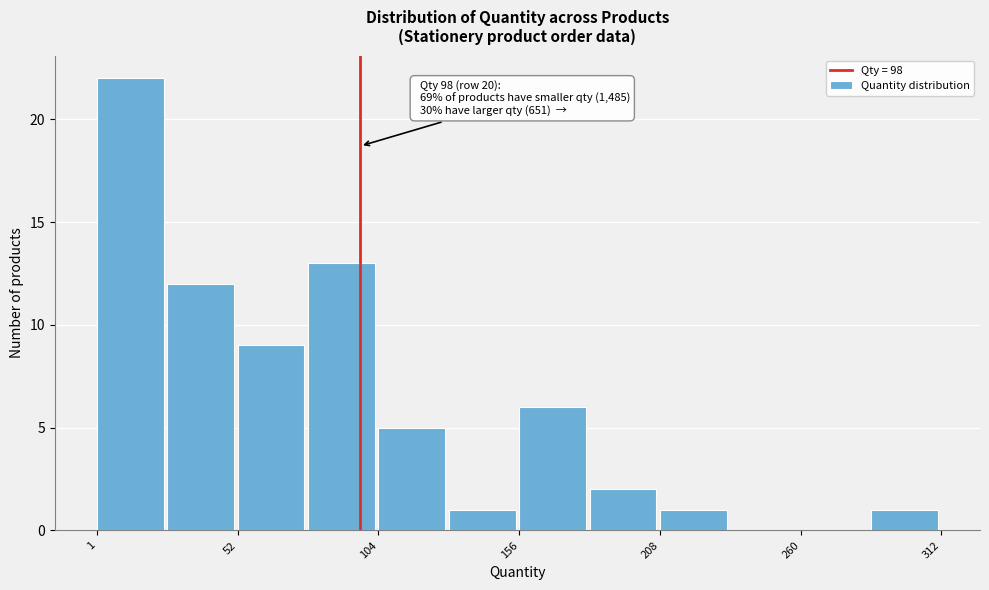

Around what value on the x-axis is the tallest bar? Give the approximate position of its centre, as read against the axis.

10